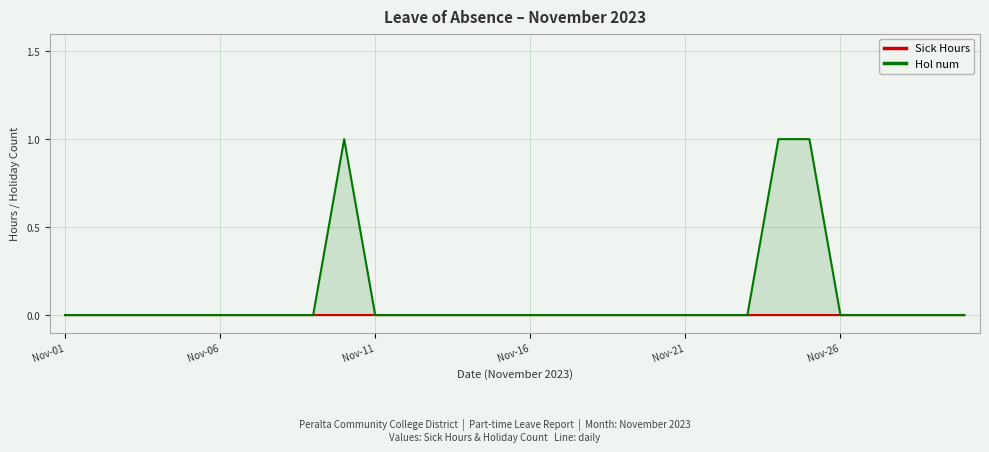

True or false: Sick Hours and Hol num cross at least once.

False